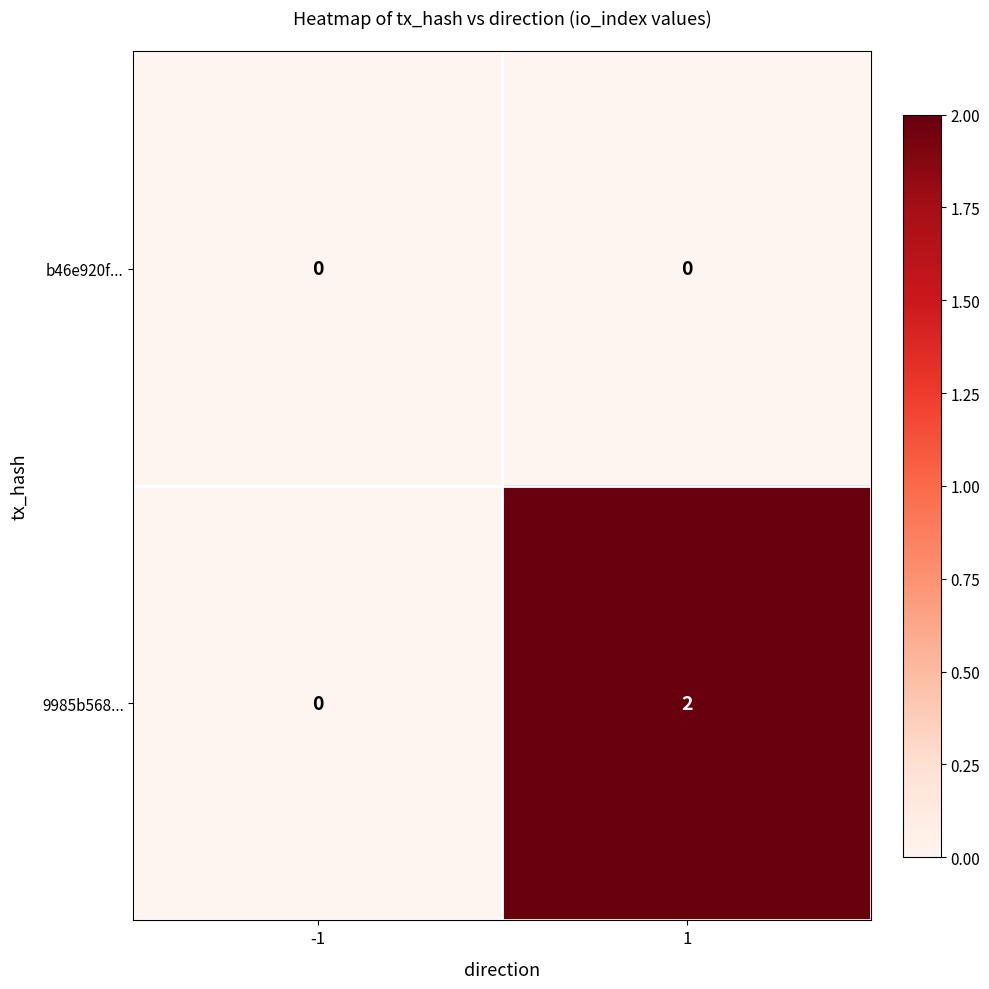

At how many categories does at least one series exceed 1?

1